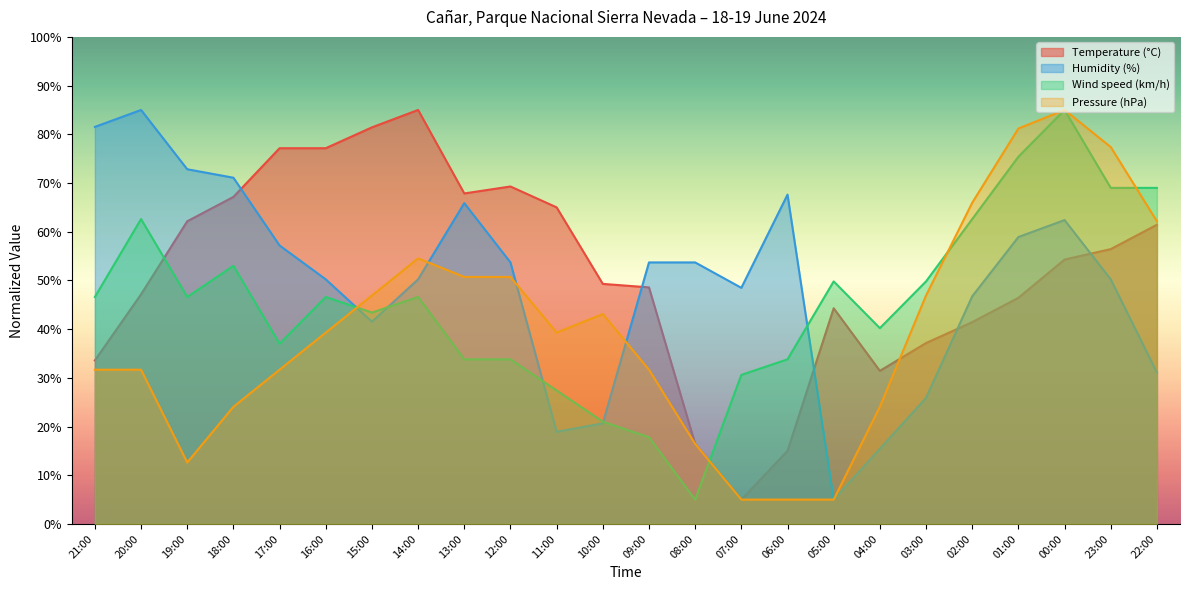

How many values in the Wind speed (km/h) series are below 46?

11